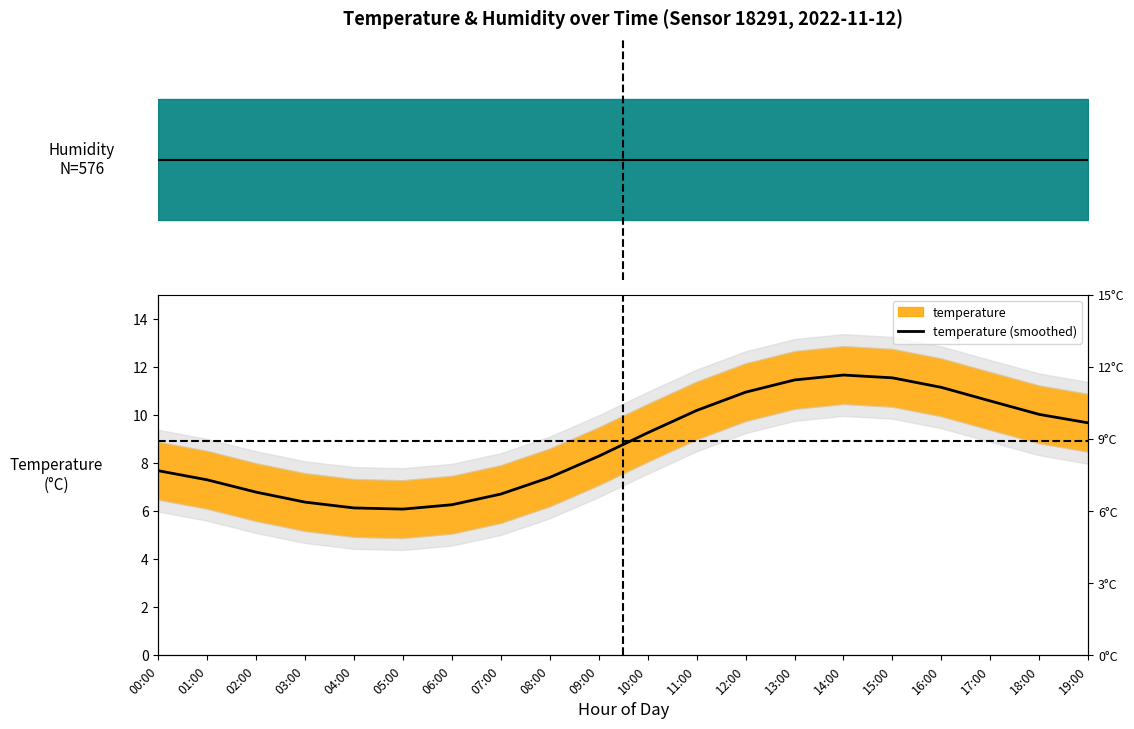

Where is the first local minimum?

05:00